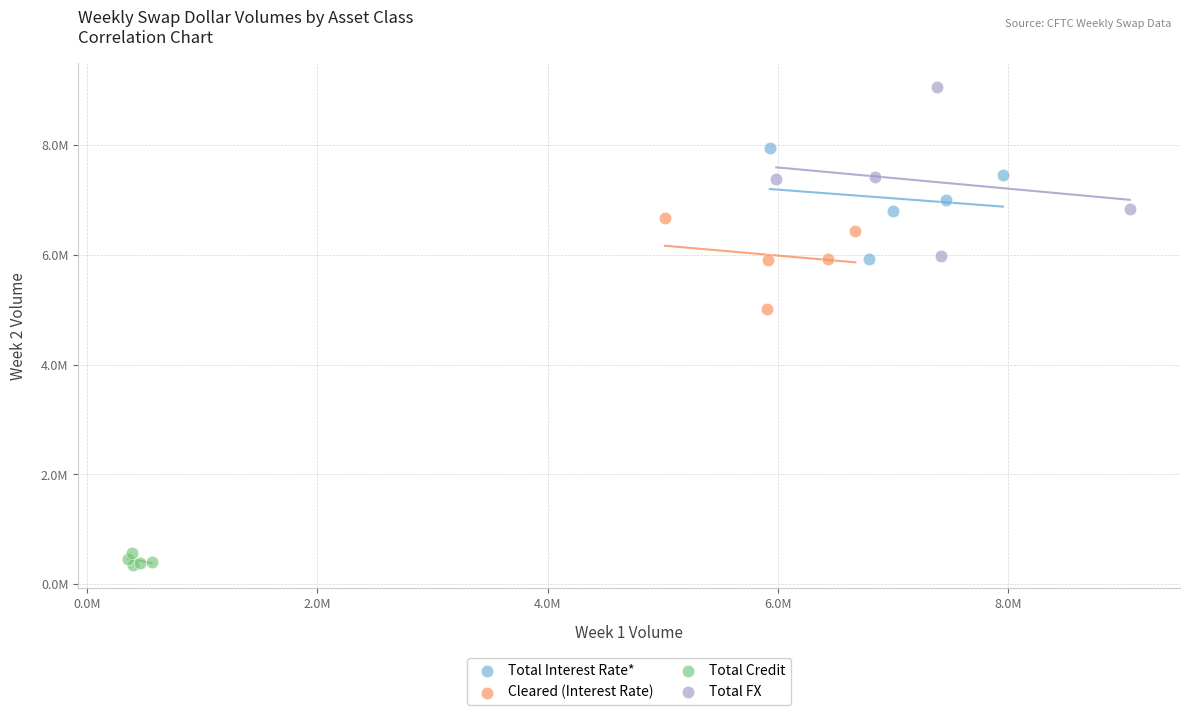

Which series has the largest Y range (max minus min)?

Total FX